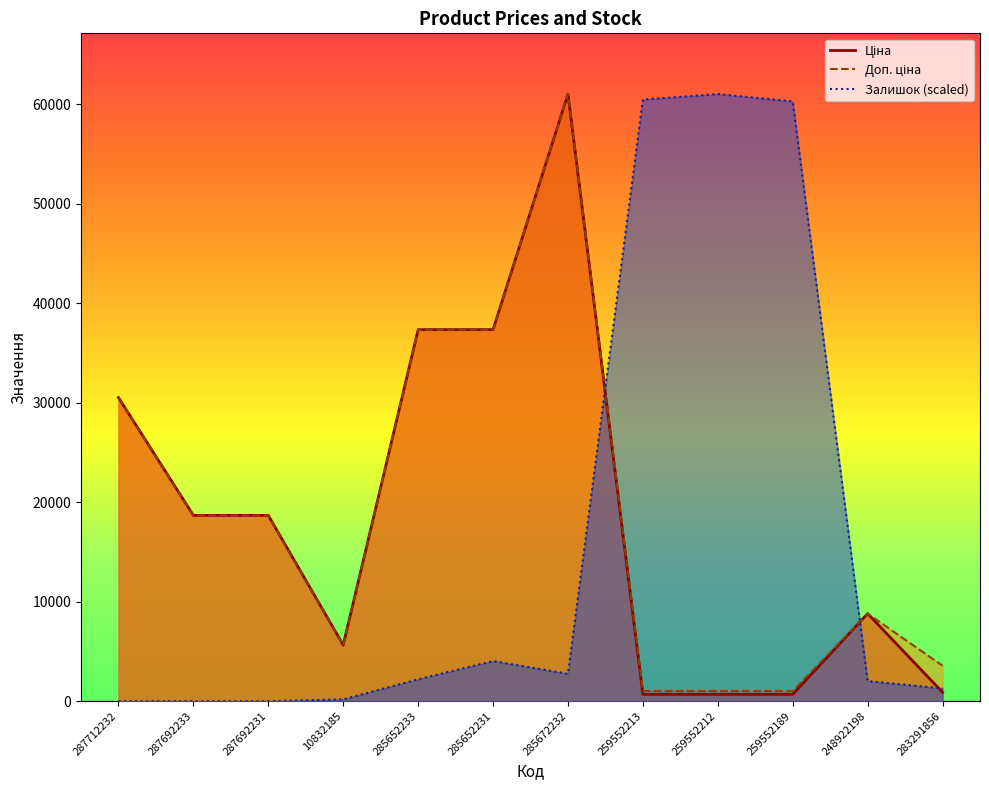

Is it true that Доп. ціна equals 104847.1 at 285672232?

False